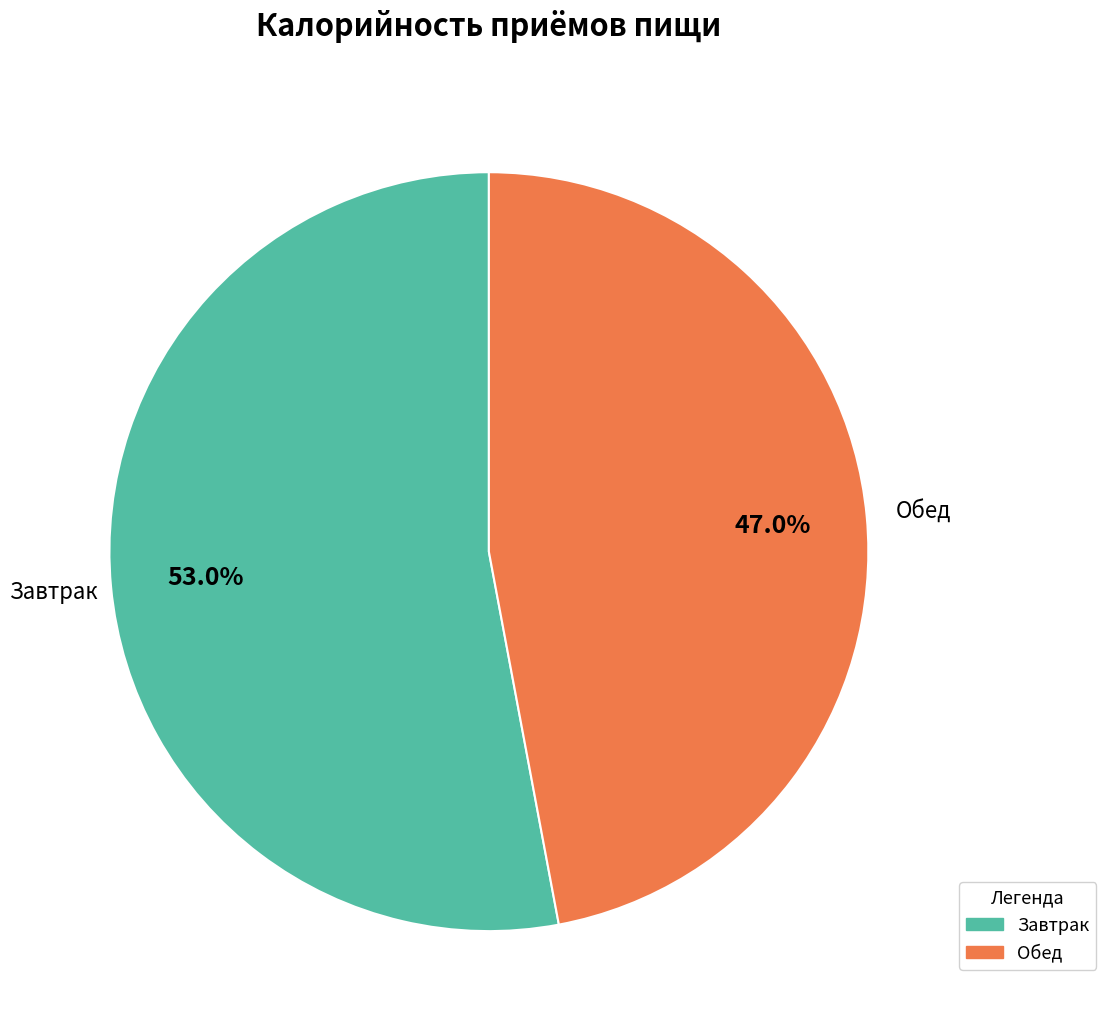

The Обед slice represents 47% of the pie. True or false?

True